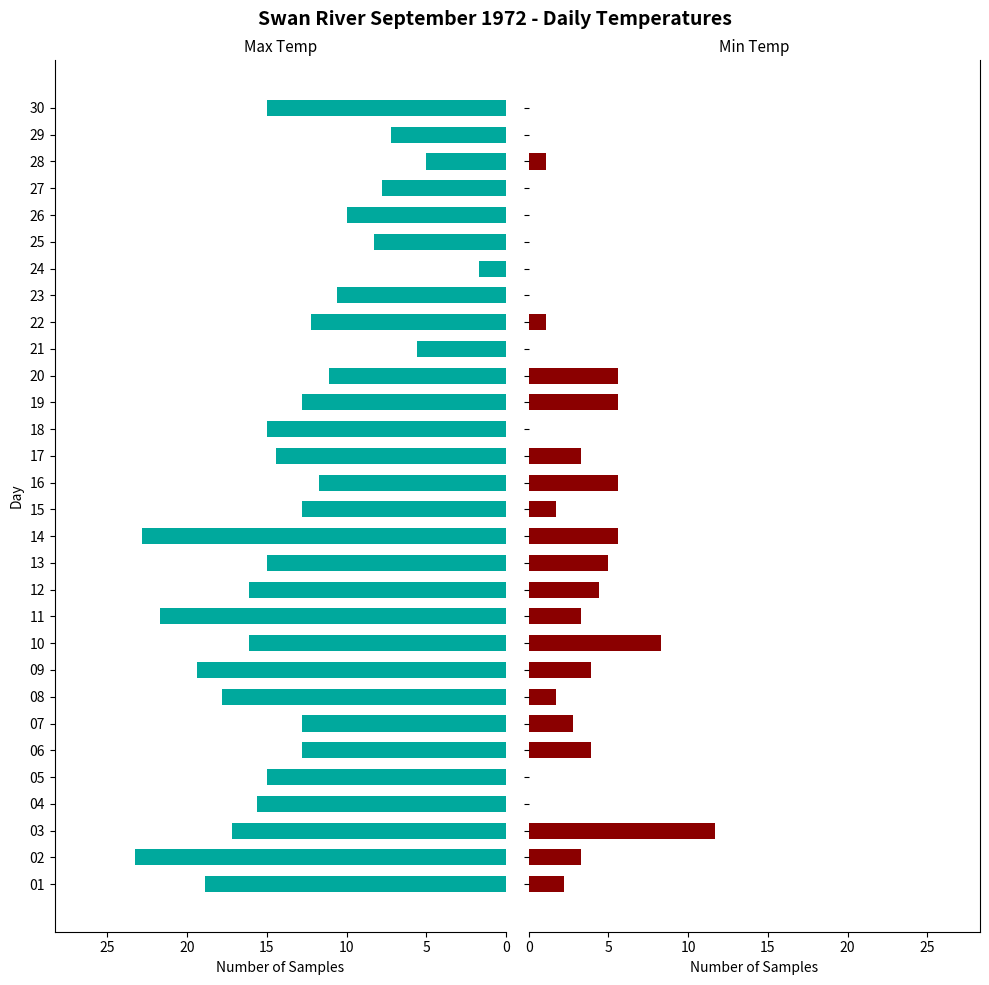

Reading right to left, extract all data points from this chart.

Max Temp (C): 15.0	7.2	5.0	7.8	10.0	8.3	1.7	10.6	12.2	5.6	11.1	12.8	15.0	14.4	11.7	12.8	22.8	15.0	16.1	21.7	16.1	19.4	17.8	12.8	12.8	15.0	15.6	17.2	23.3	18.9
Min Temp (C): -0.6	-1.7	1.1	-3.9	-3.3	-5.6	-0.6	-1.7	1.1	-0.6	5.6	5.6	-1.1	3.3	5.6	1.7	5.6	5.0	4.4	3.3	8.3	3.9	1.7	2.8	3.9	-2.8	-1.7	11.7	3.3	2.2